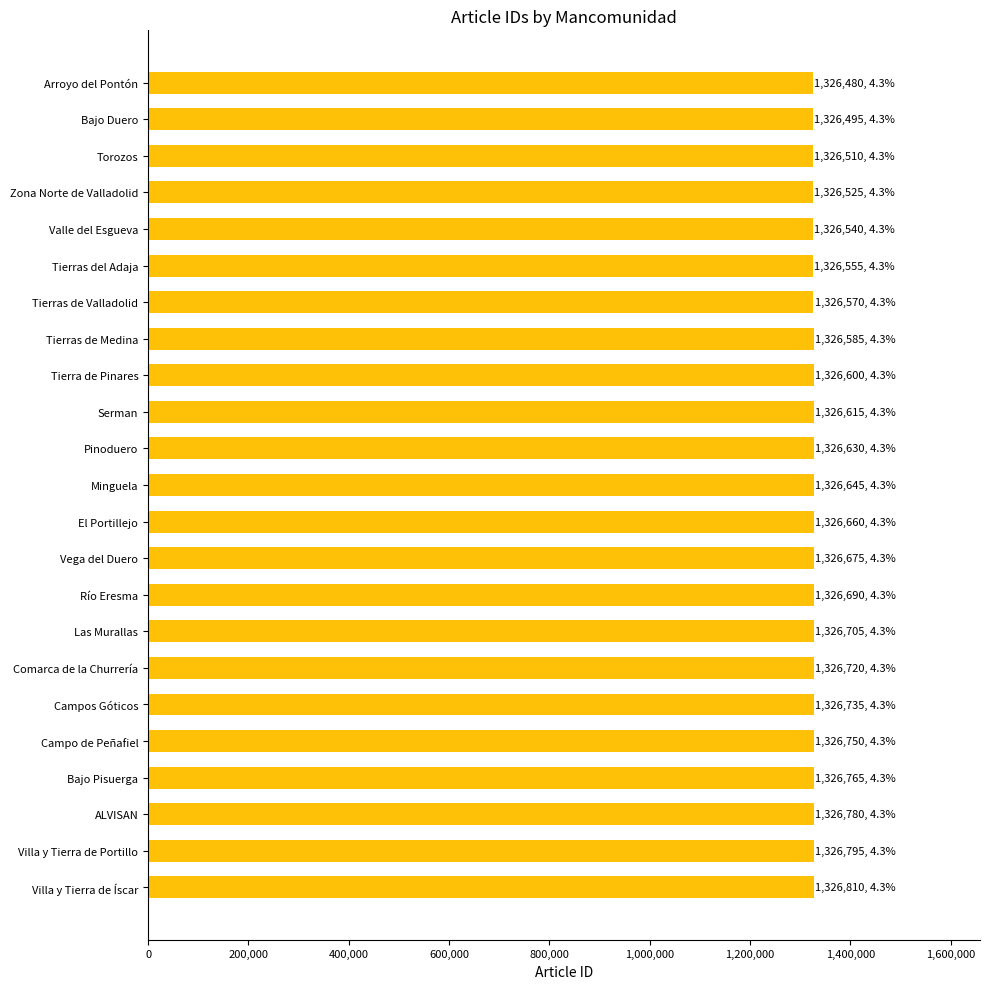

What is the ratio of the value at Zona Norte de Valladolid to the value at ALVISAN?

1.0